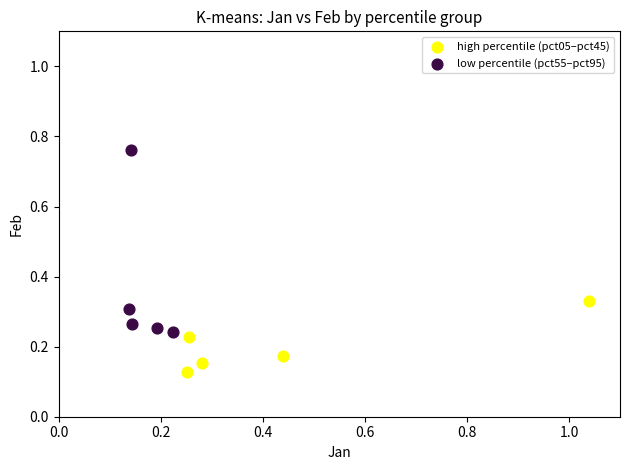

Which series contains the lowest Y value?

high percentile (pct05–pct45)